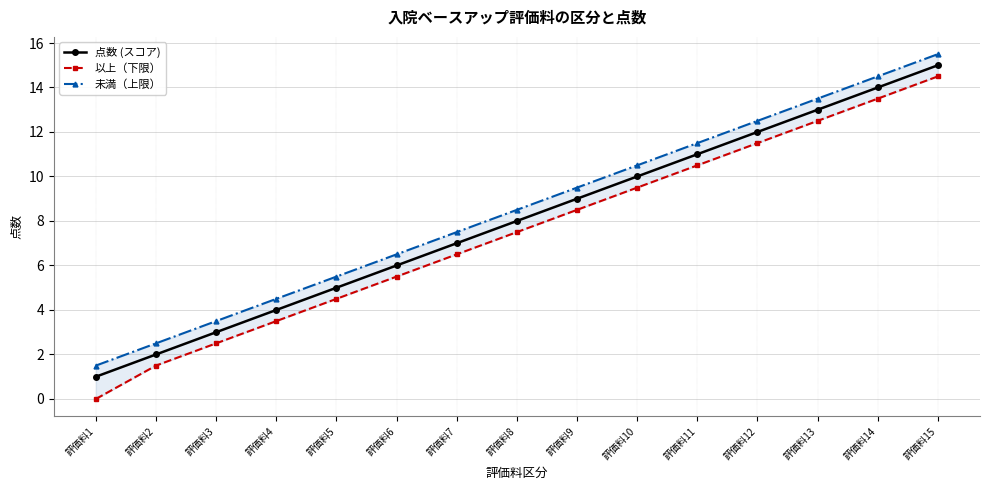

True or false: 未満（上限） has more than 0 points higher than both neighbors.

False